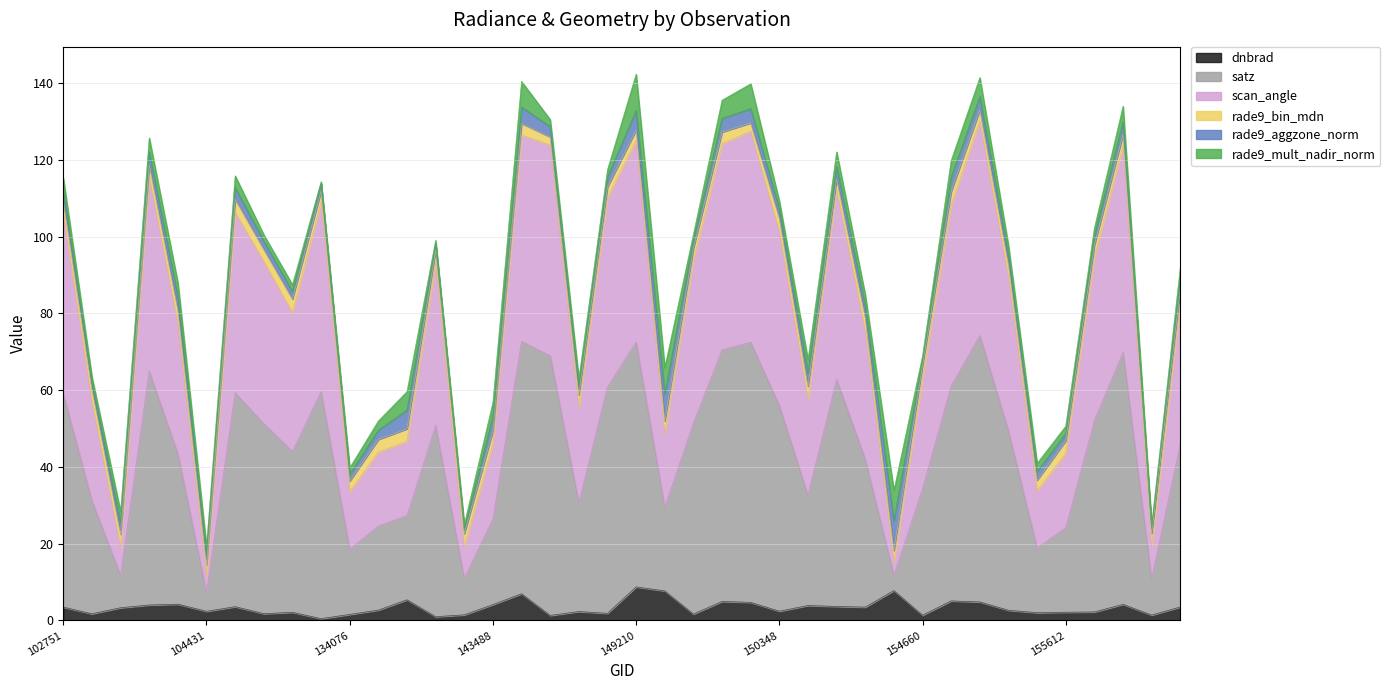

How many interior local valleys does the scan_angle series have?

11